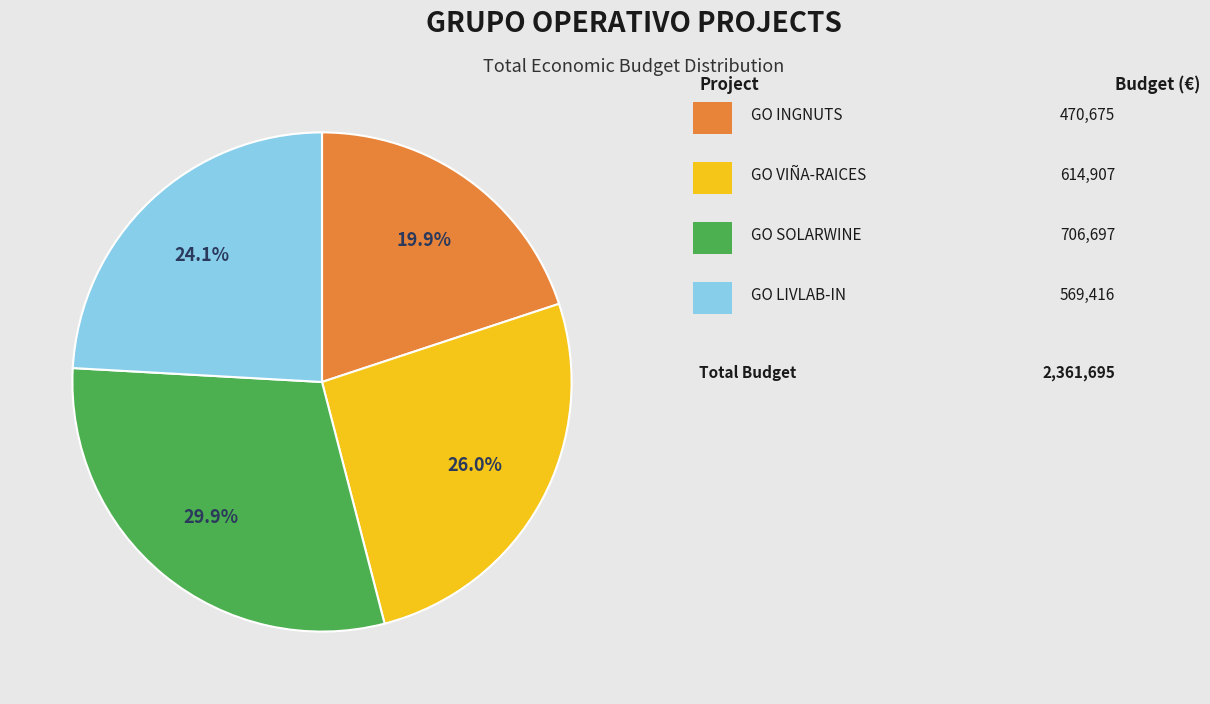

Does any single category account for the majority?

No